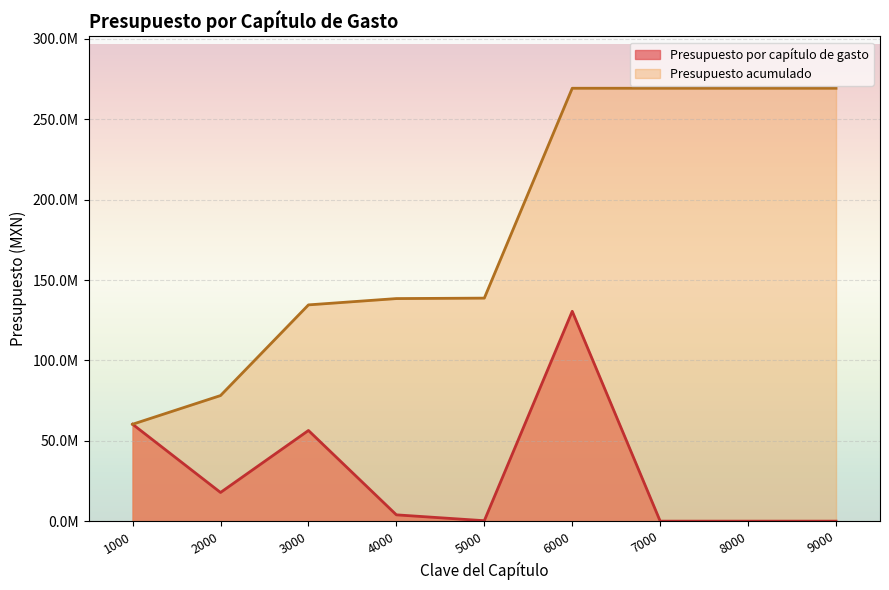

Is it true that the value at 4000 is 6158456.6?

False